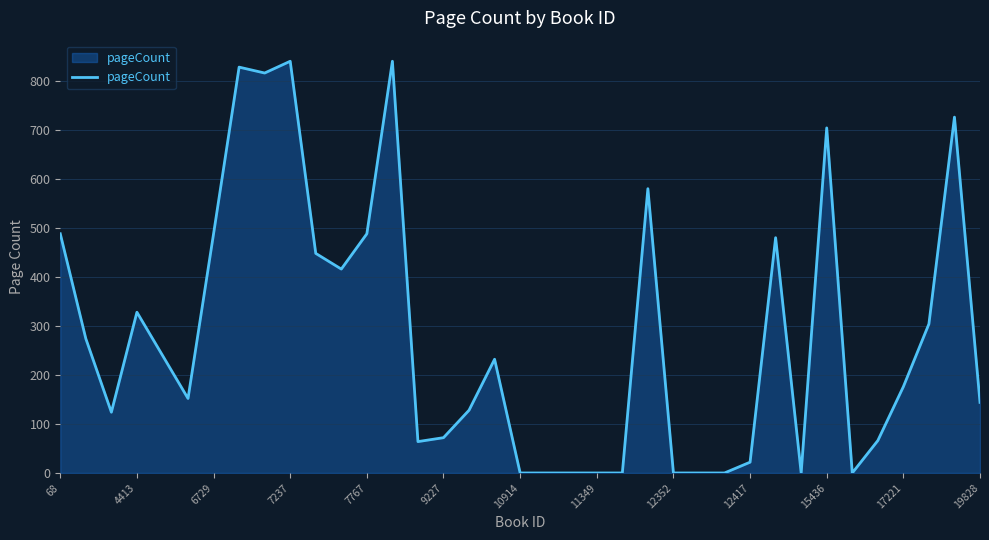

What is the maximum value shown in the chart?

840